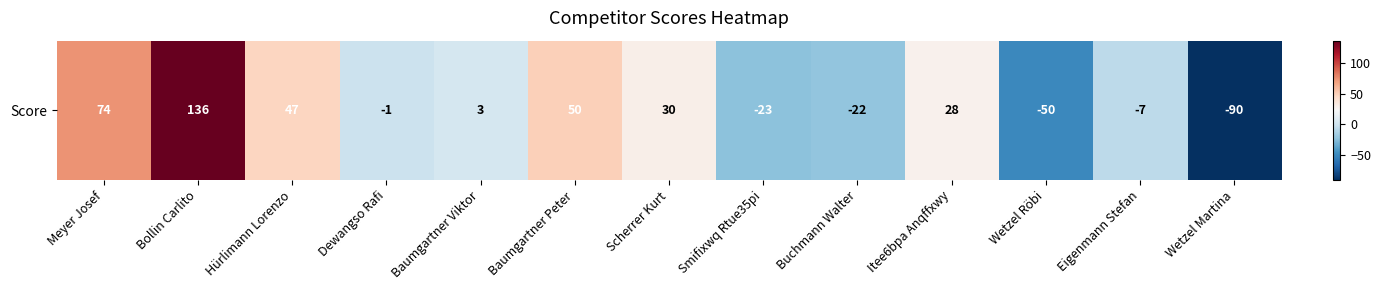

What is the change in value from Dewangso Rafi to Eigenmann Stefan?

-6